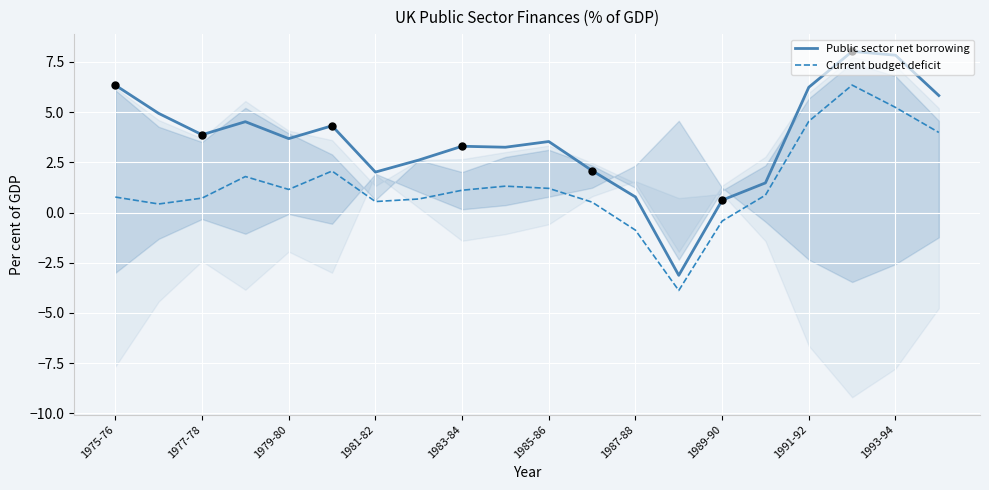

At which label does Public sector net borrowing first exceed 3?

1975-76